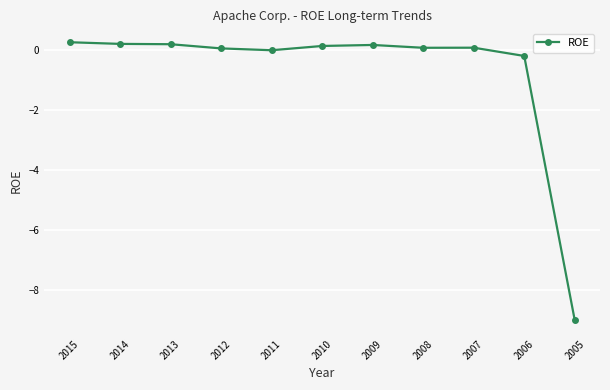

At which category does the chart reach its minimum across all series?

2005